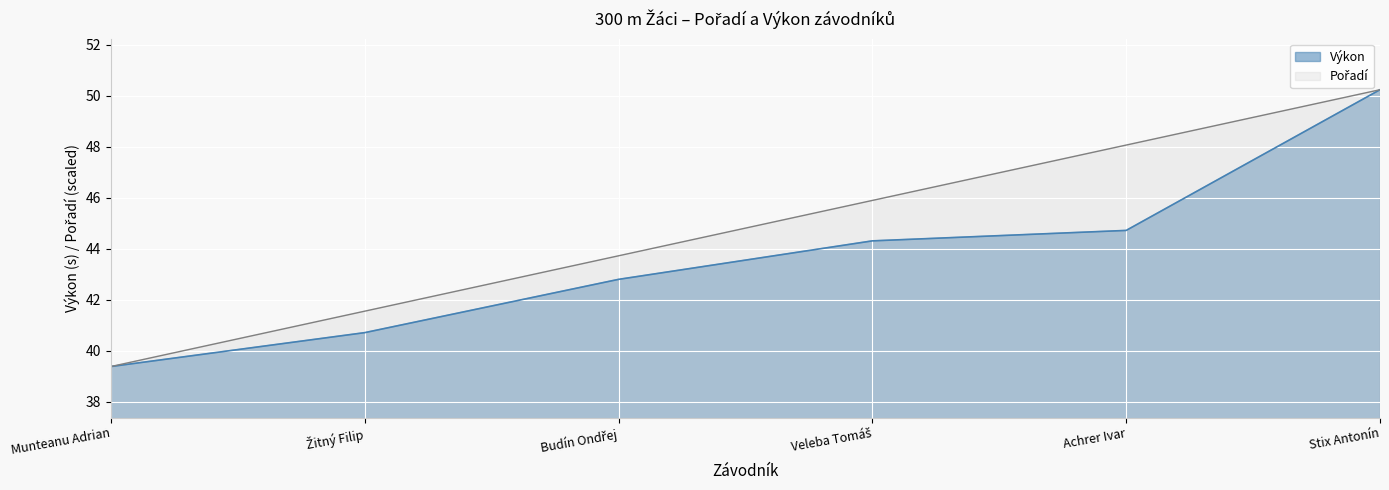

How many data points does each series have?

6